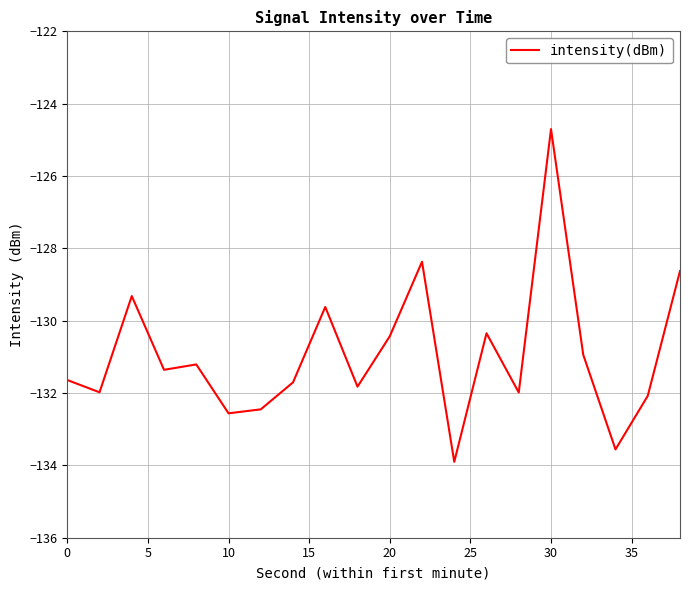

What is the difference between the maximum and minimum values?

9.2